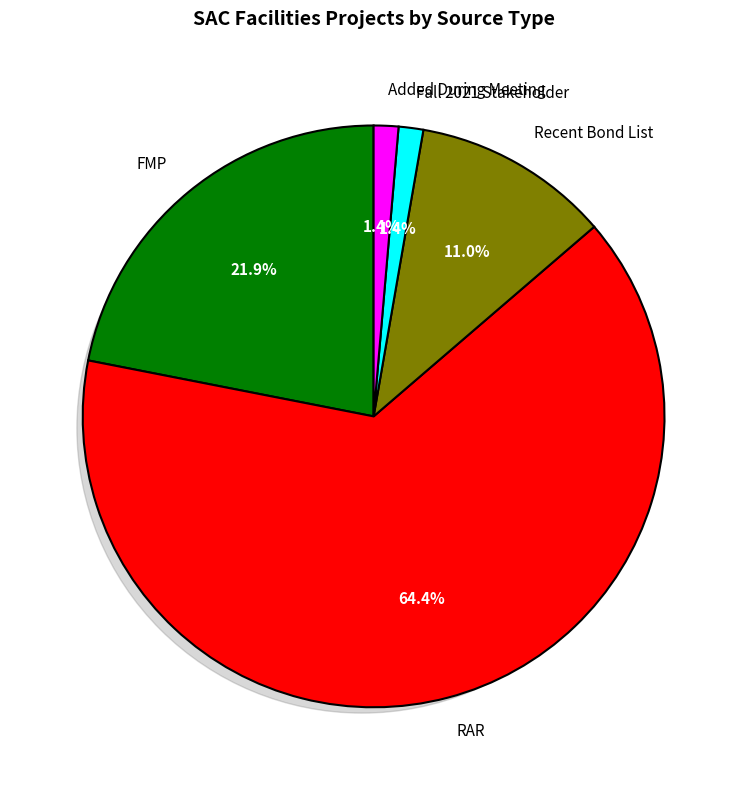

To the nearest percent, what is the average slice percentage?

20%